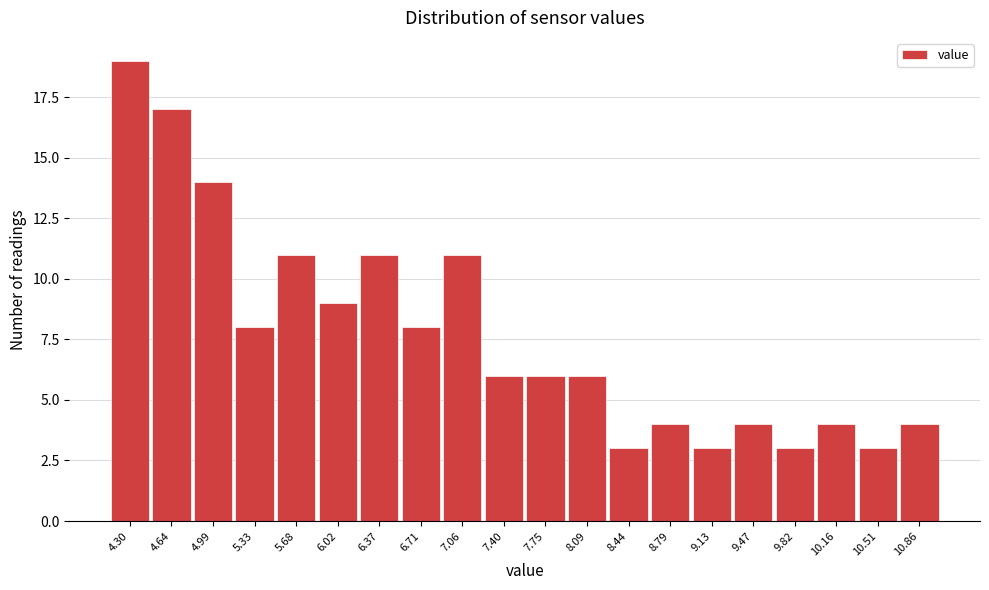

Reading right to left, extract all data points from this chart.

10.86=4	10.51=3	10.16=4	9.82=3	9.47=4	9.13=3	8.79=4	8.44=3	8.09=6	7.75=6	7.40=6	7.06=11	6.71=8	6.37=11	6.02=9	5.68=11	5.33=8	4.99=14	4.64=17	4.30=19